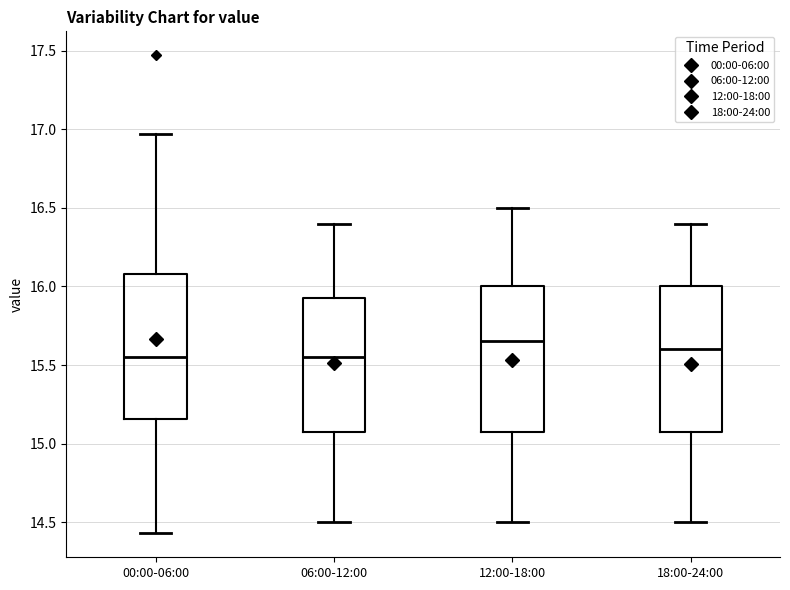

Reading left to right, read every box against the y-axis: the position of its median line, the range the box covers, and the ends of its whiskers. The values are not printed on the chart, so give them approximately, as read against the axis.

00:00-06:00: median 15.55, box 15.15 to 16.10, whiskers 14.45 to 16.95
06:00-12:00: median 15.55, box 15.10 to 15.95, whiskers 14.50 to 16.40
12:00-18:00: median 15.65, box 15.10 to 16.00, whiskers 14.50 to 16.50
18:00-24:00: median 15.60, box 15.10 to 16.00, whiskers 14.50 to 16.40